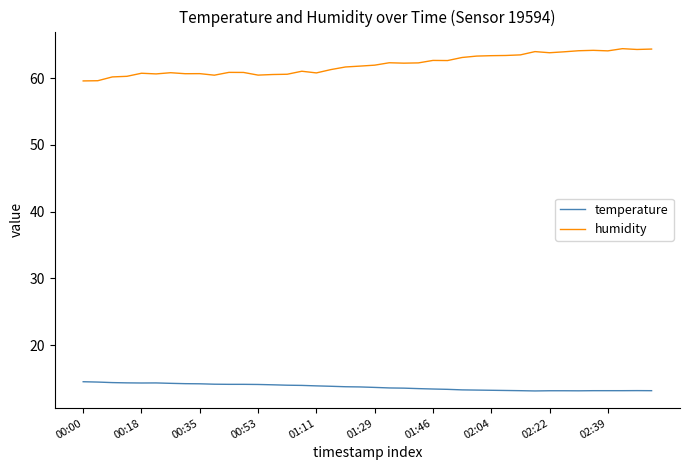

What is the greatest value displayed?

64.4